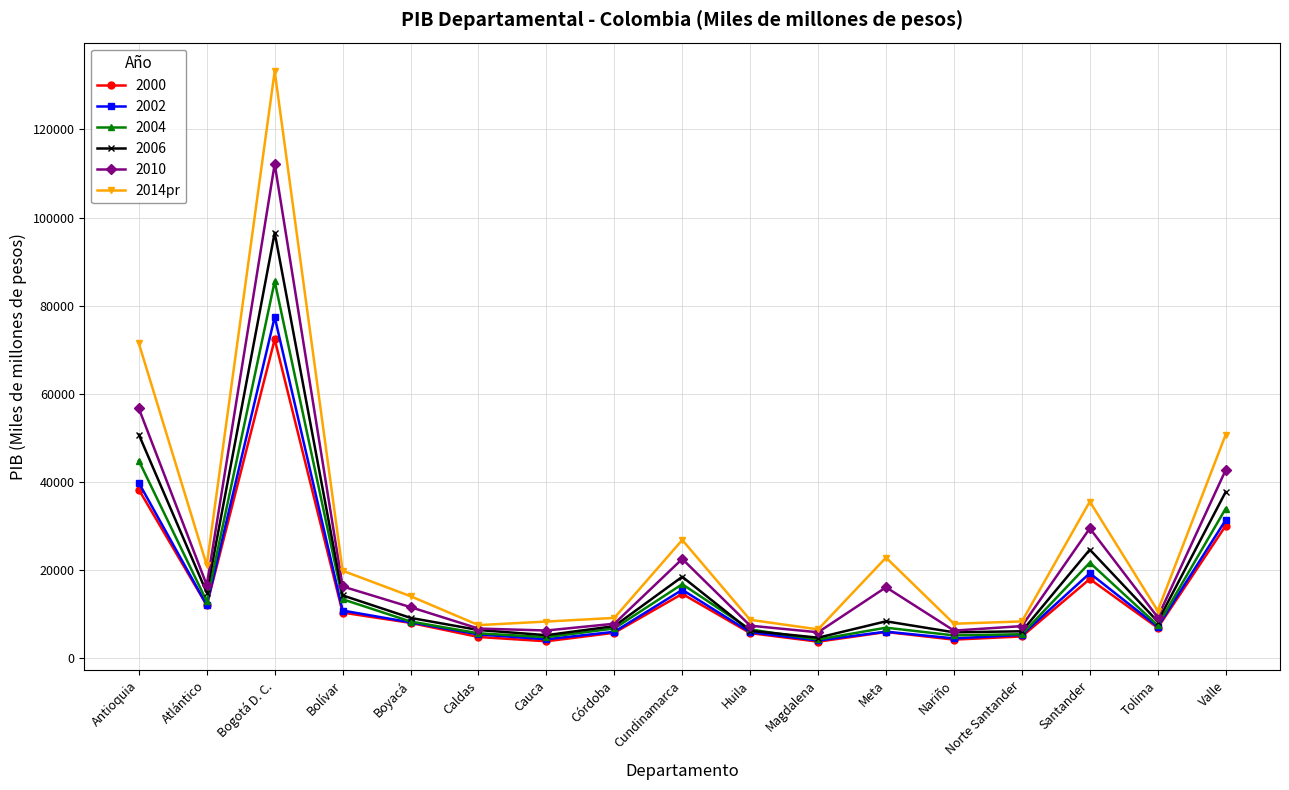

What is the smallest value displayed?

3736